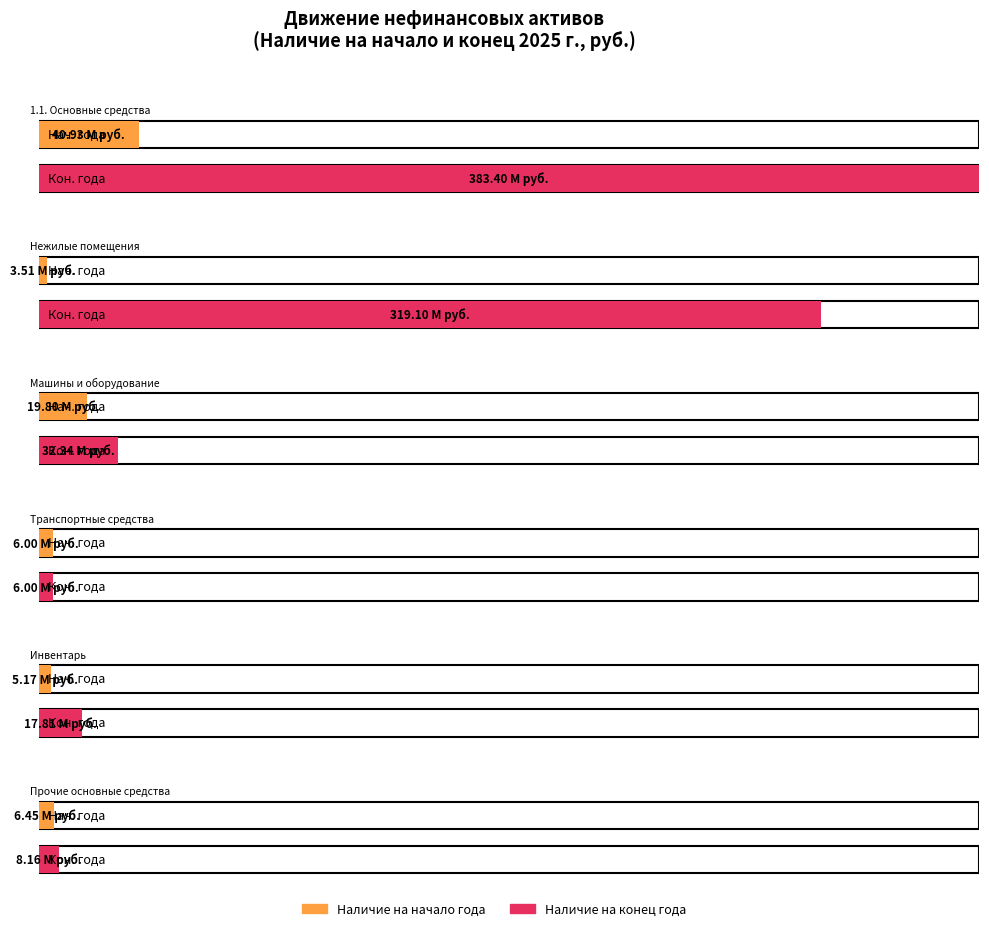

How many categories are shown in the chart?

6